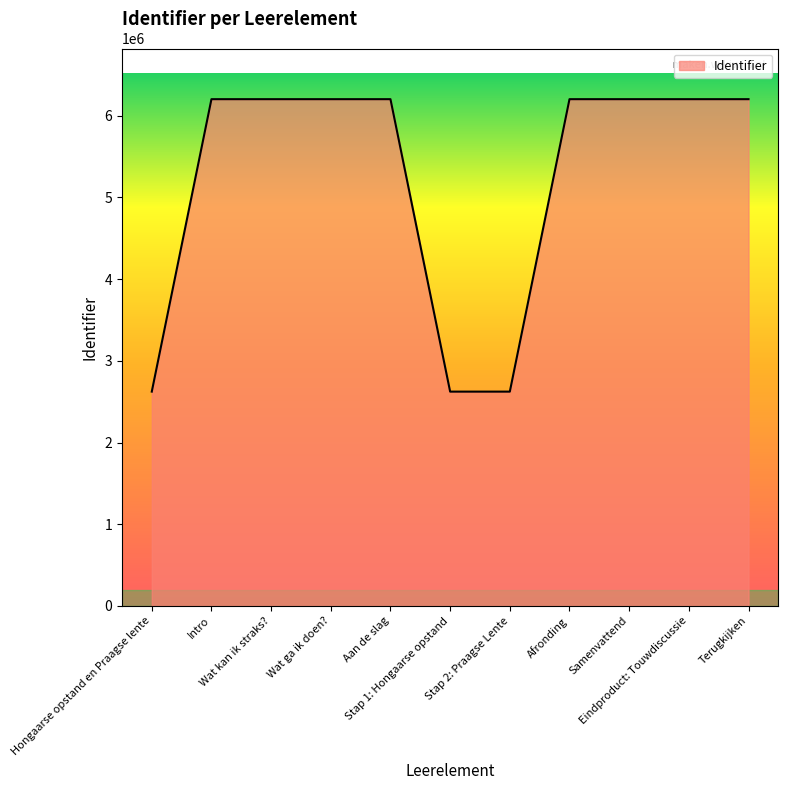

What is the difference between the maximum and minimum values?

3578833